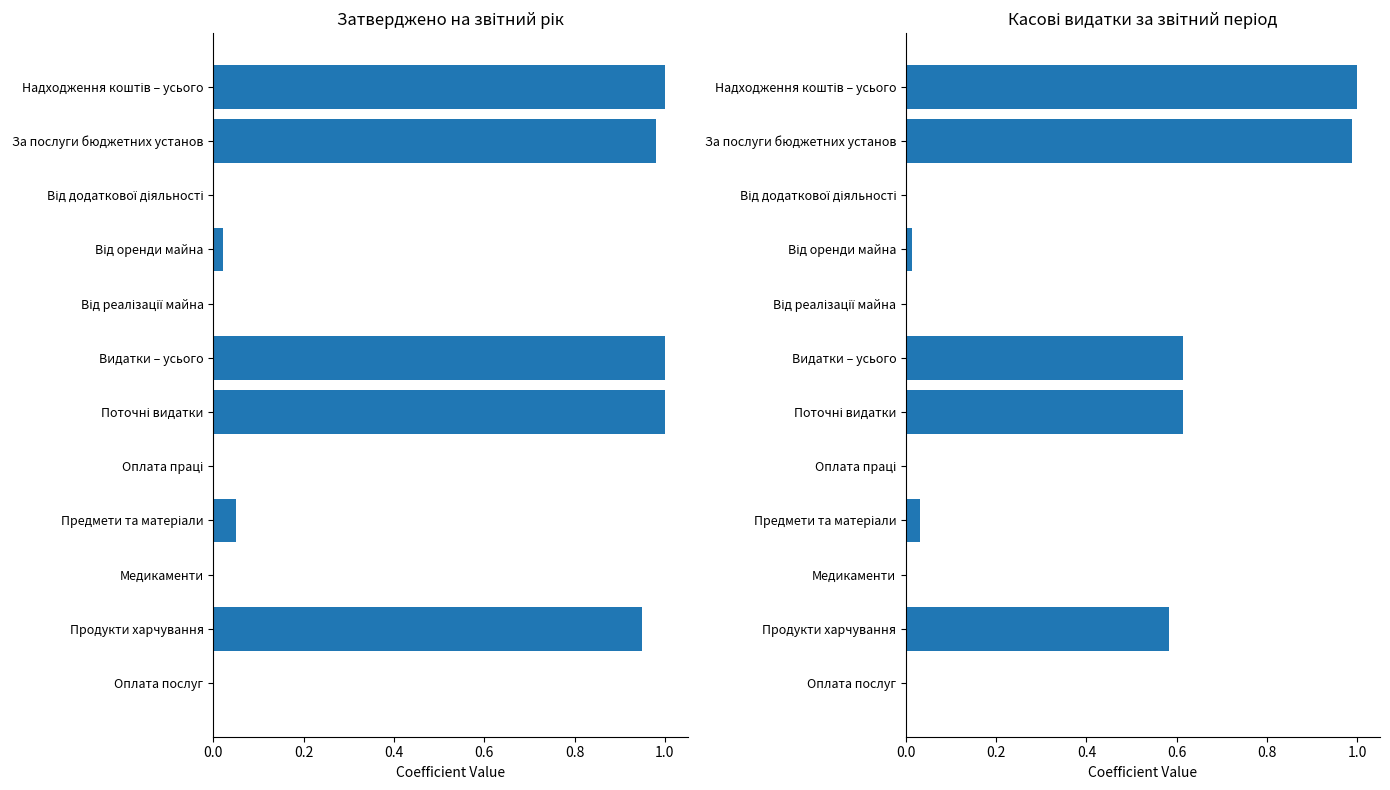

At how many categories does at least one series exceed 0?

7